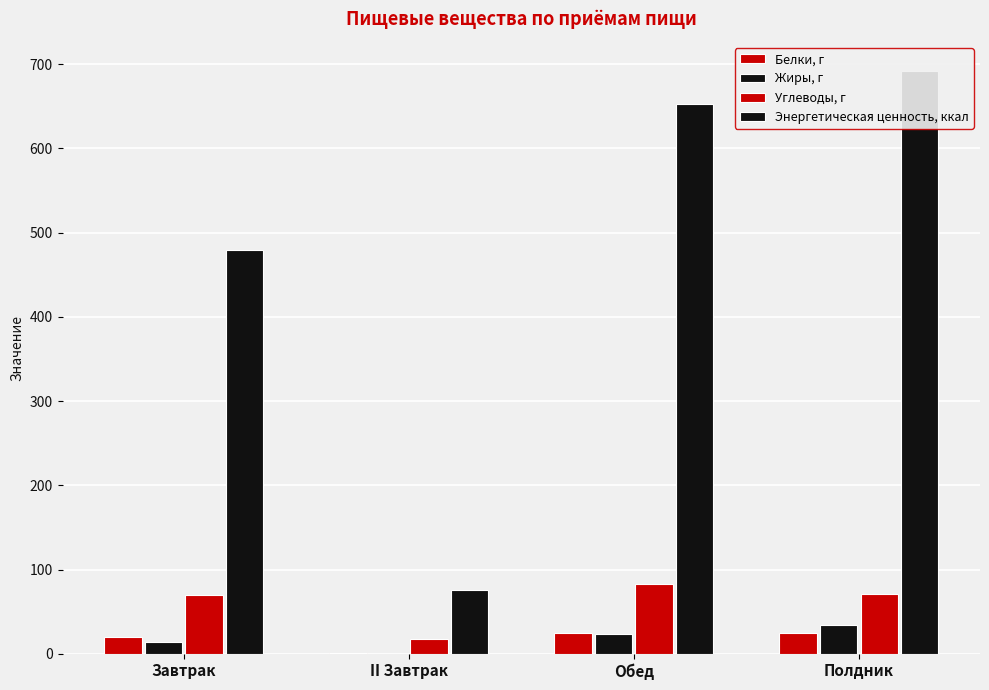

Is it true that Белки, г equals 0.3 at II Завтрак?

False